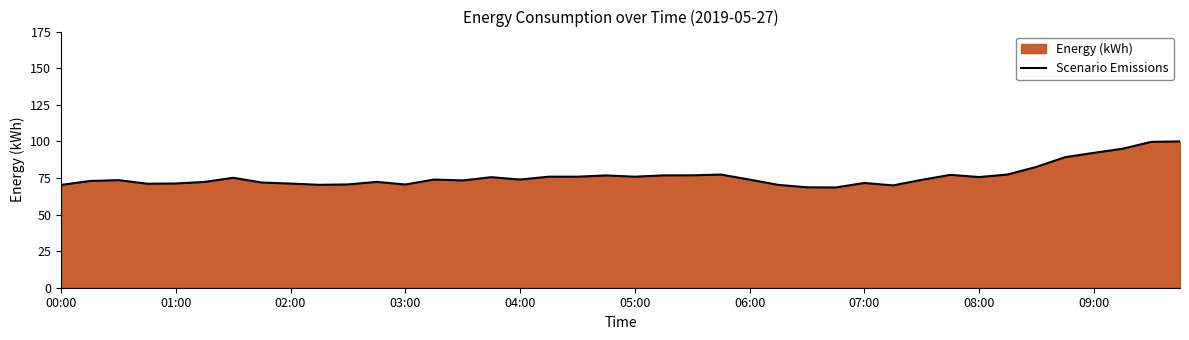

What is the difference between the maximum and minimum values?

31.5